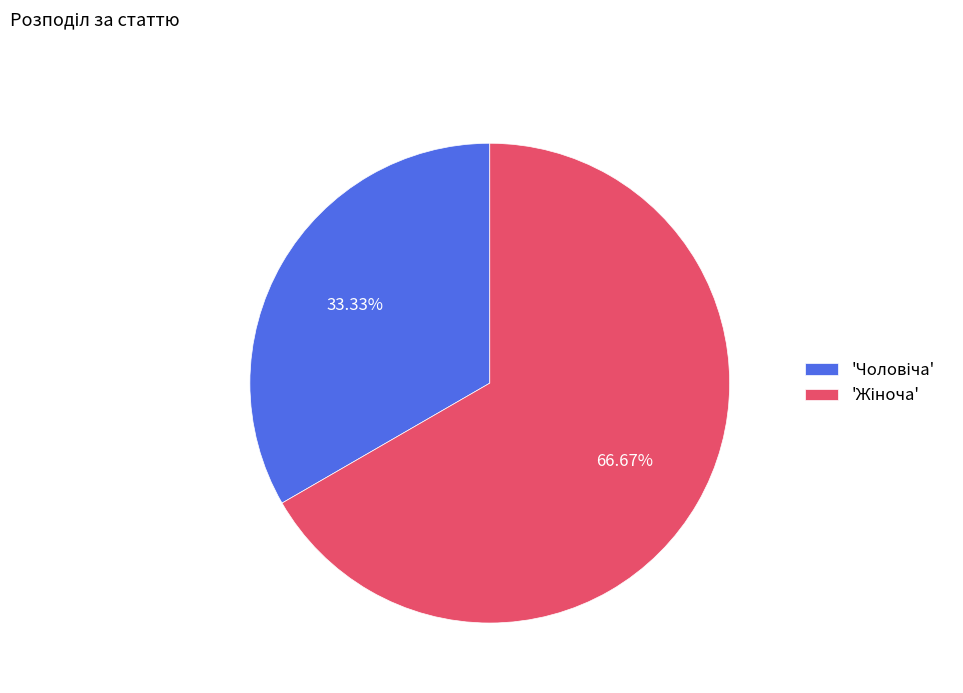

Does any single category account for the majority?

Yes